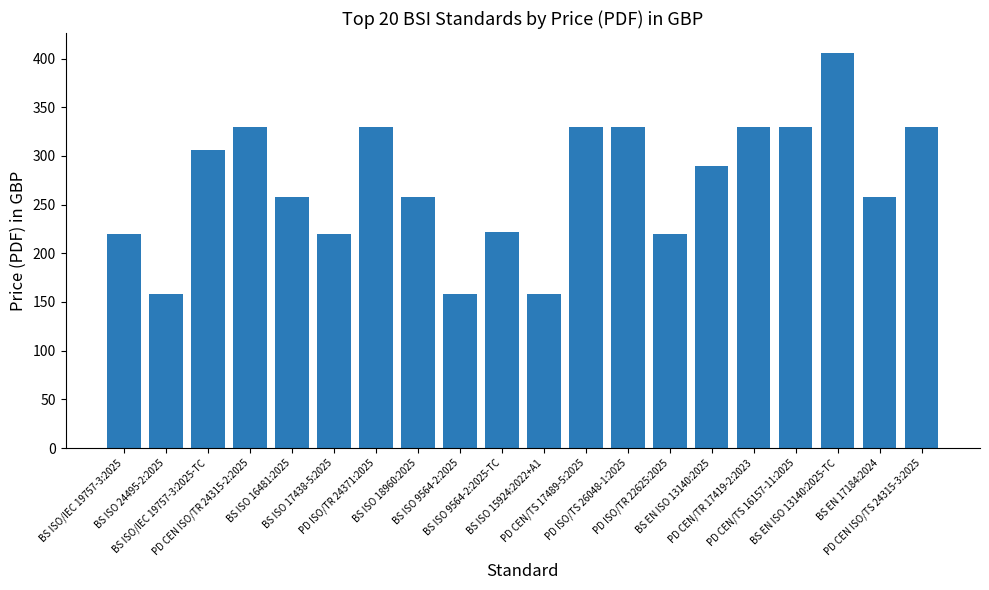

What is the minimum value shown in the chart?

158